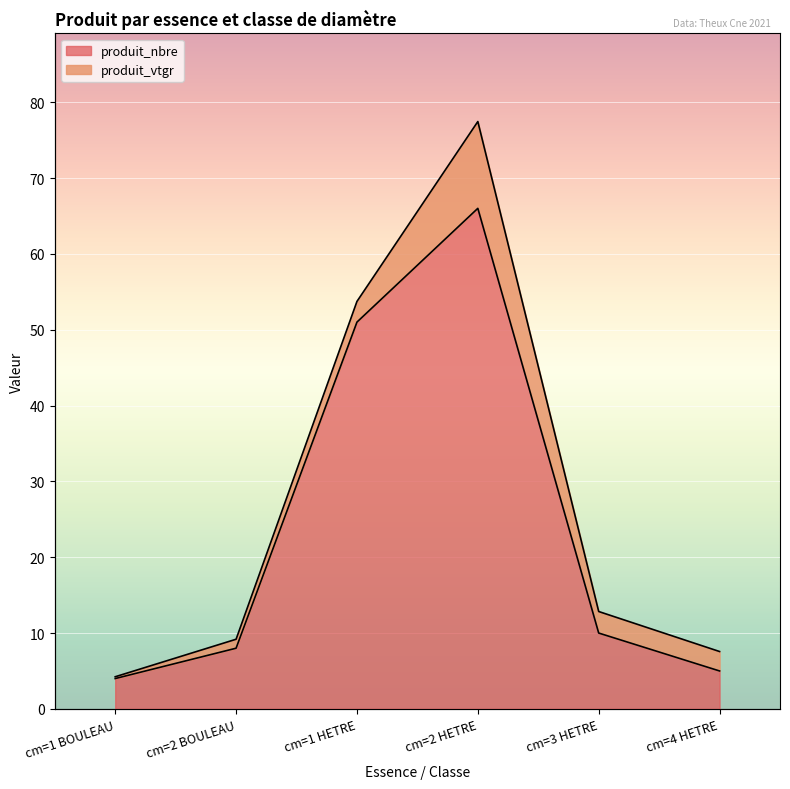

At which label is produit_nbre closest to 35?

cm=1 HETRE